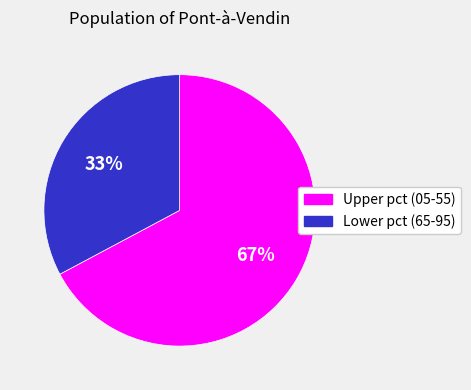

The Upper pct (05-55) slice represents 76% of the pie. True or false?

False